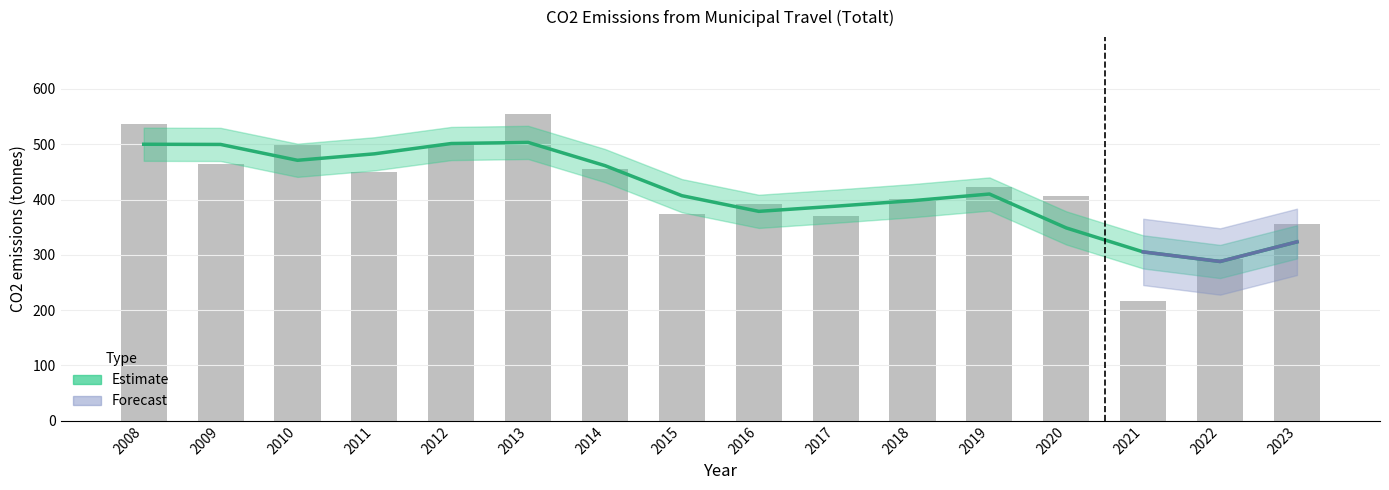

How many bars are there in total?

16